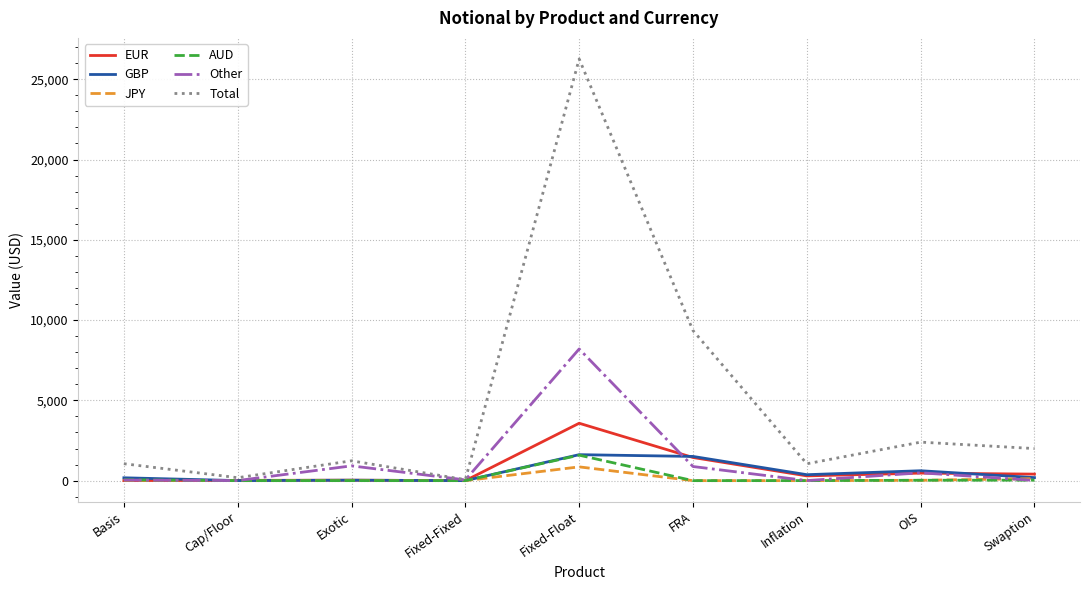

True or false: JPY has a value of 0 at Cap/Floor.

True